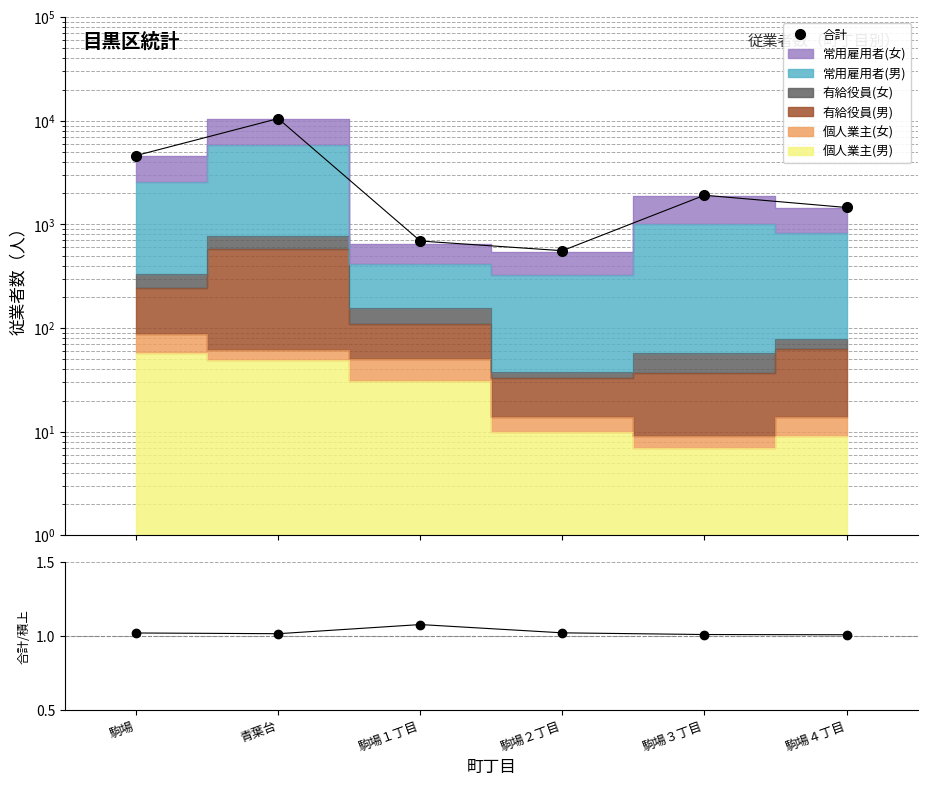

What is the value of the 合計 point at the 1st from the left?

4620.0